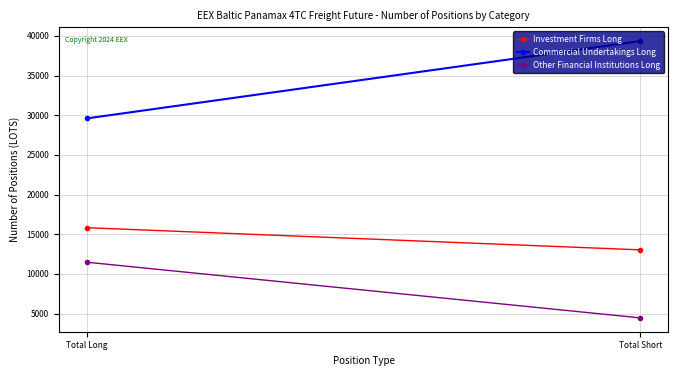

What is the difference between the highest and lowest values at Total Short?

34888.5